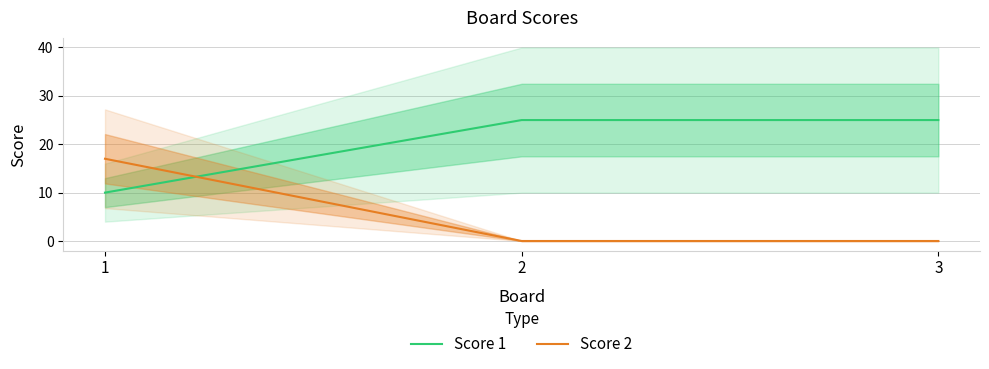

Reading left to right, what are all the values shown in this chart?

Score 1: 10	25	25
Score 2: 17	0	0